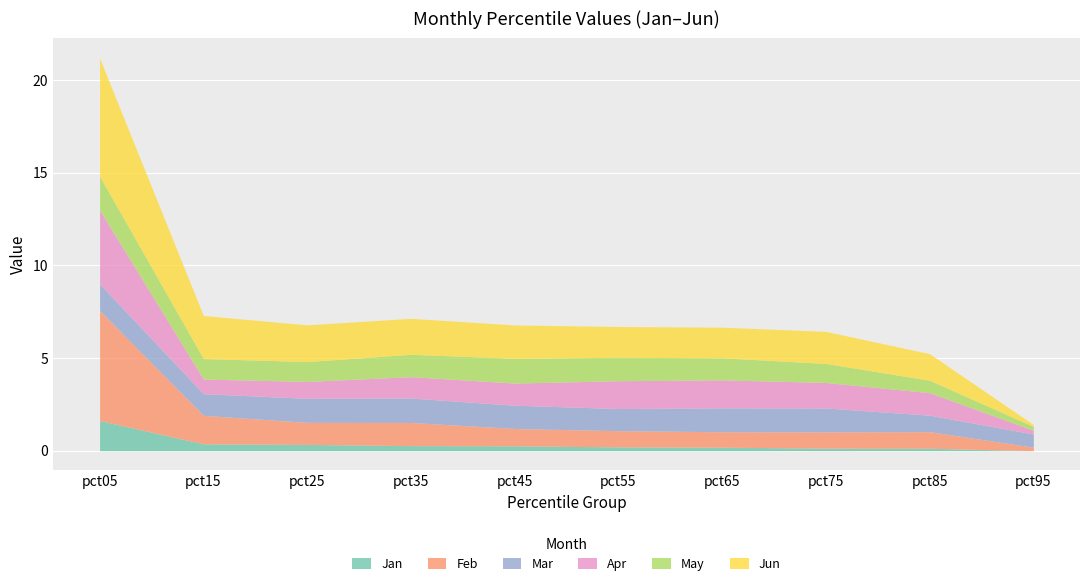

True or false: Jun has more than 2 interior local peaks.

False